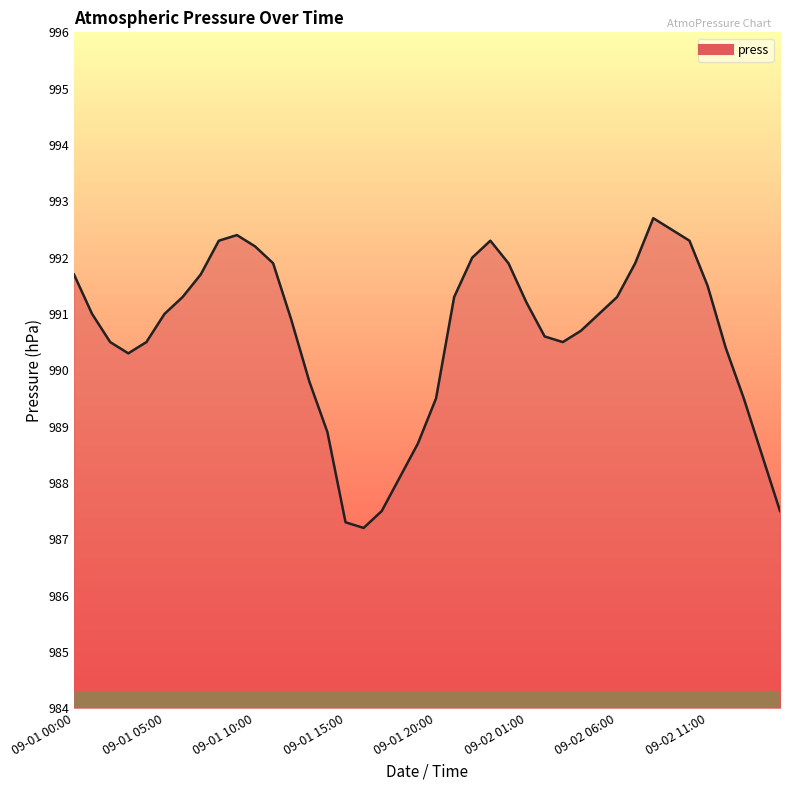

What is the greatest value displayed?

992.7